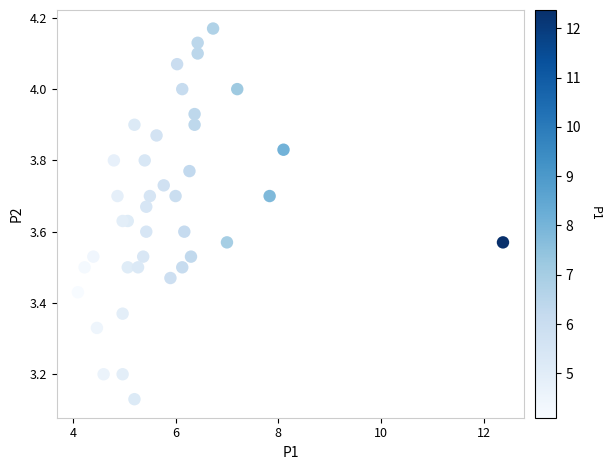

What is the range of Y values (max minus min)?

1.0